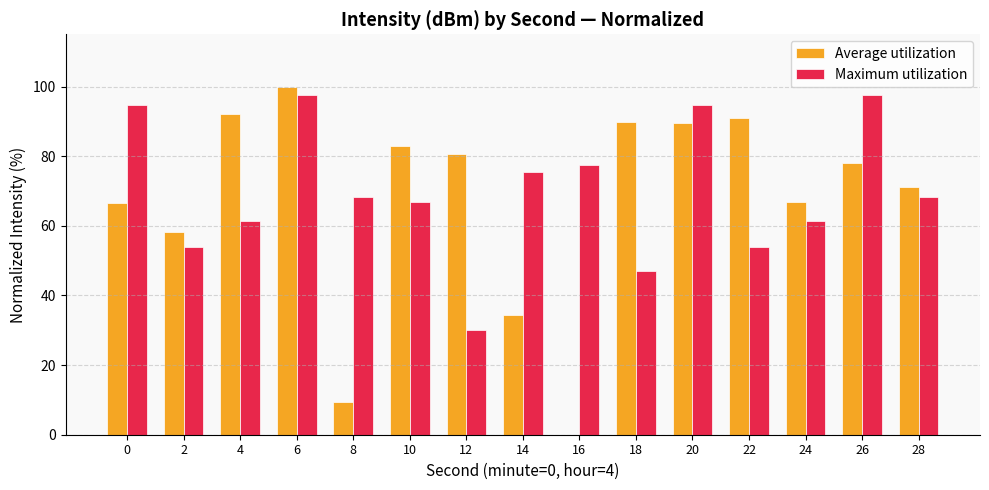

Where is Average utilization nearest to the value 49?

2